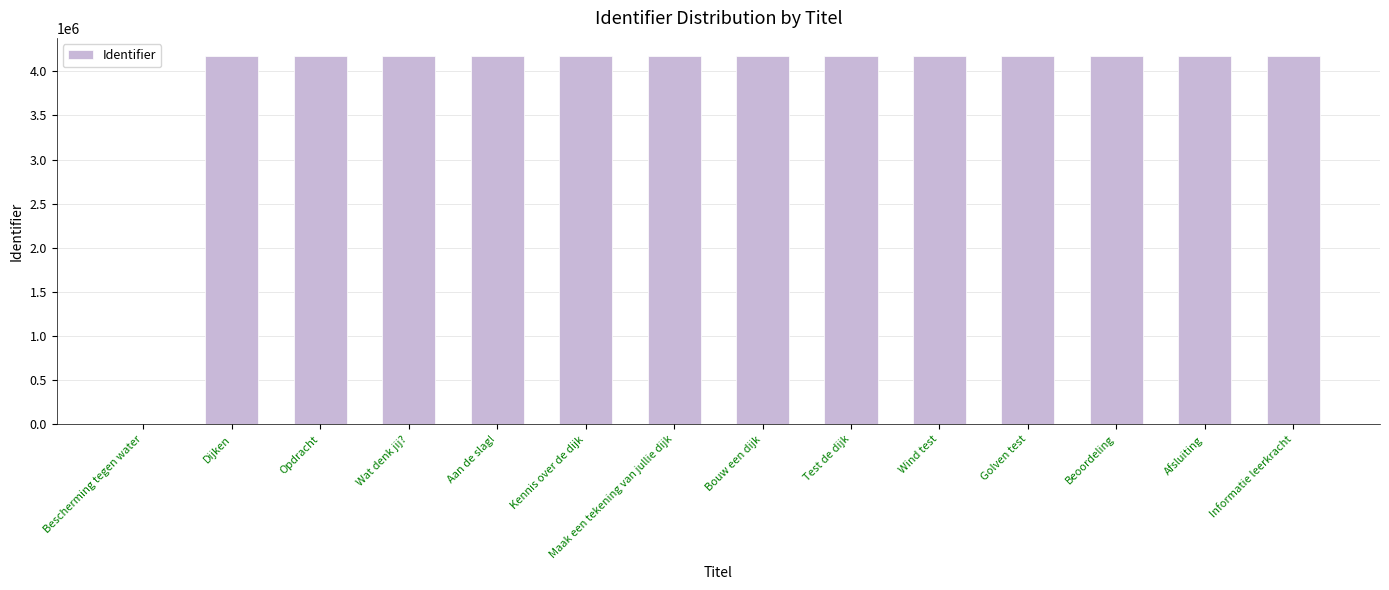

The chart shows a value of 1860723 at Test de dijk. True or false?

False